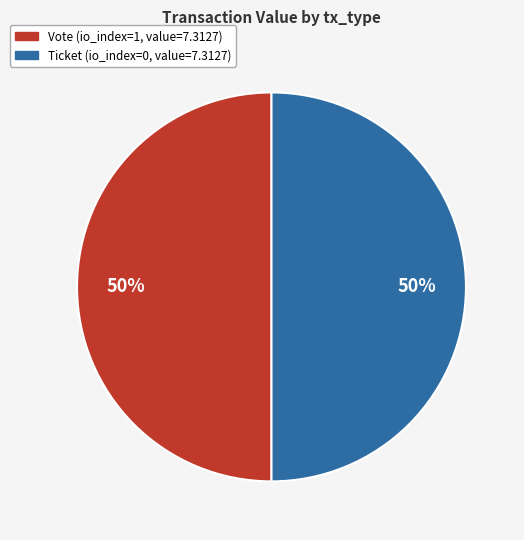

Is it true that Vote is 45% of the pie?

False